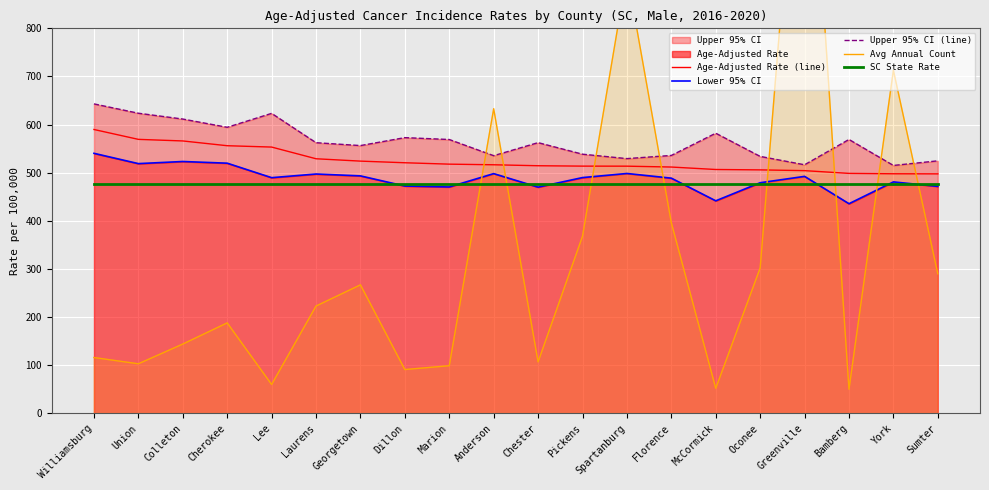

The SC State Rate series shows 476.6 at Chester. True or false?

True